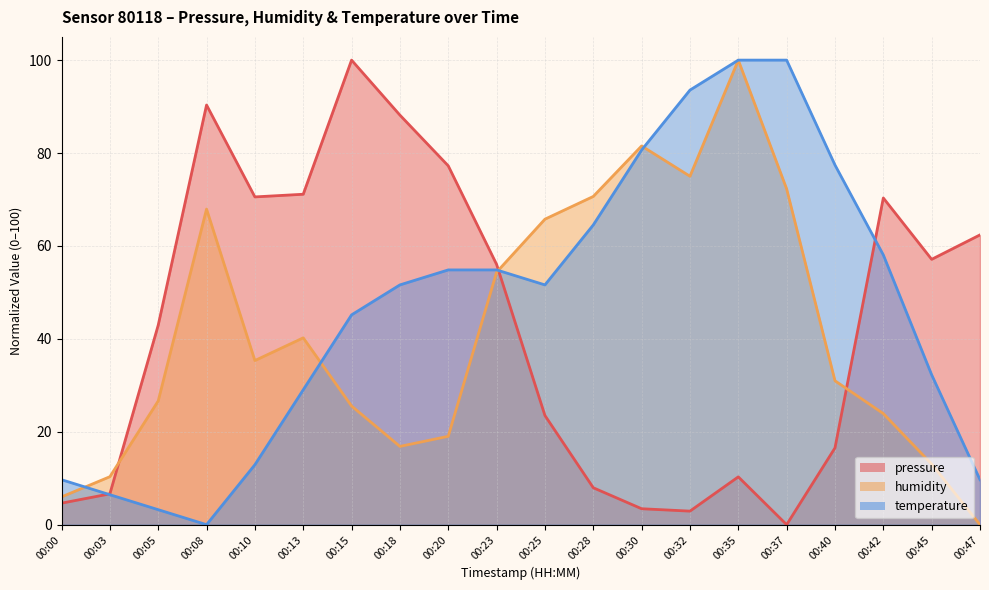

Reading right to left, what are all the values shown in this chart?

pressure: 00:47=62.4	00:45=57.1	00:42=70.3	00:40=16.5	00:37=0.0	00:35=10.3	00:32=2.9	00:30=3.4	00:28=7.9	00:25=23.5	00:23=56.0	00:20=77.2	00:18=88.2	00:15=100.0	00:13=71.1	00:10=70.6	00:08=90.3	00:05=42.9	00:03=6.6	00:00=4.6
humidity: 00:47=0.0	00:45=13.0	00:42=23.9	00:40=31.0	00:37=72.3	00:35=100.0	00:32=75.0	00:30=81.5	00:28=70.7	00:25=65.8	00:23=54.3	00:20=19.0	00:18=16.8	00:15=25.5	00:13=40.2	00:10=35.3	00:08=67.9	00:05=26.6	00:03=10.3	00:00=6.0
temperature: 00:47=9.7	00:45=32.3	00:42=58.1	00:40=77.4	00:37=100.0	00:35=100.0	00:32=93.5	00:30=80.6	00:28=64.5	00:25=51.6	00:23=54.8	00:20=54.8	00:18=51.6	00:15=45.2	00:13=29.0	00:10=12.9	00:08=0.0	00:05=3.2	00:03=6.5	00:00=9.7